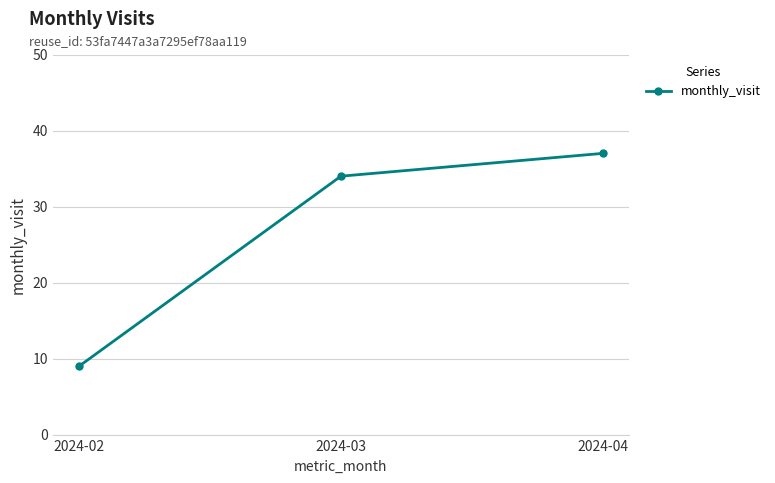

True or false: the data shows 34 at 2024-03.

True